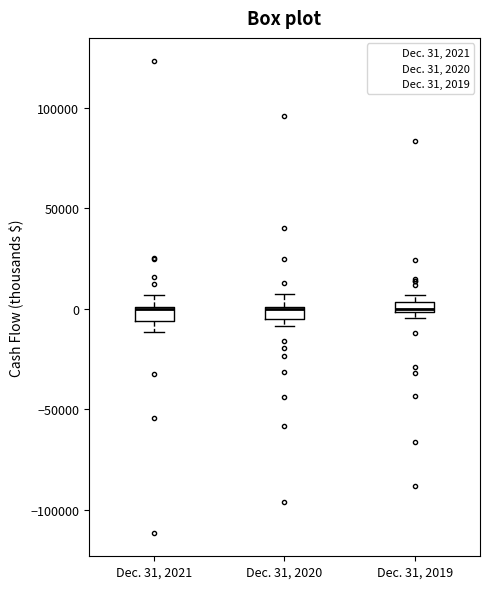

Where is the lower edge of the box for Dec. 31, 2021 on the y-axis? The values are not printed on the chart, so give them approximately, as read against the axis.

-5000